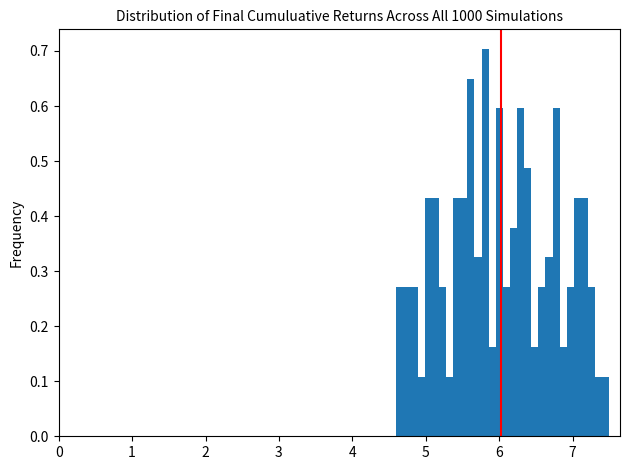

Read against the x-axis, roughly where is the centre of the tallest bar?

5.8